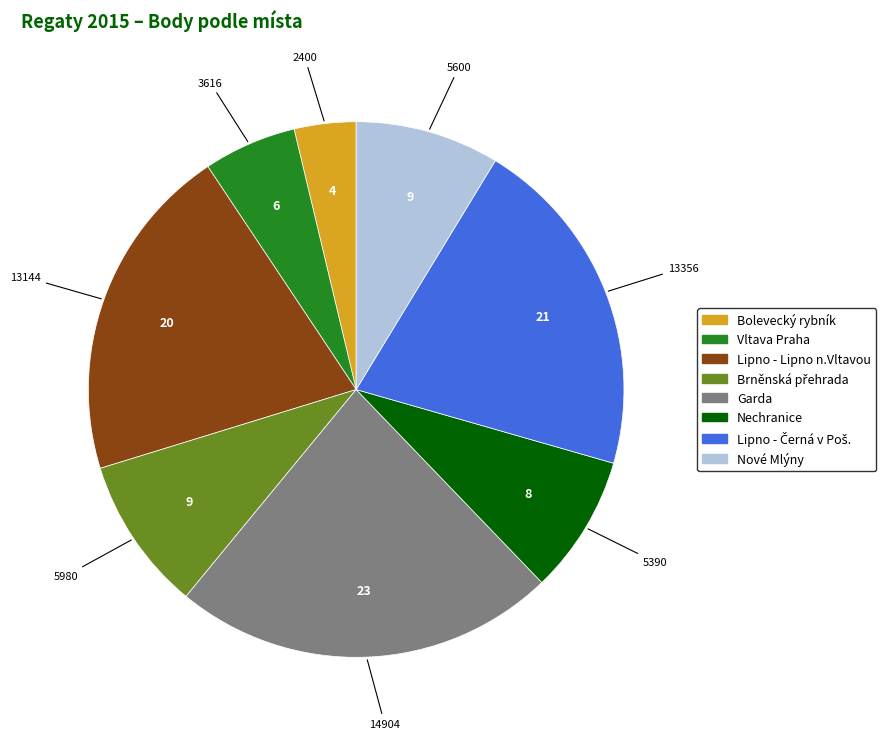

Between Bolevecký rybník and Lipno - Lipno n.Vltavou, which is larger?

Lipno - Lipno n.Vltavou